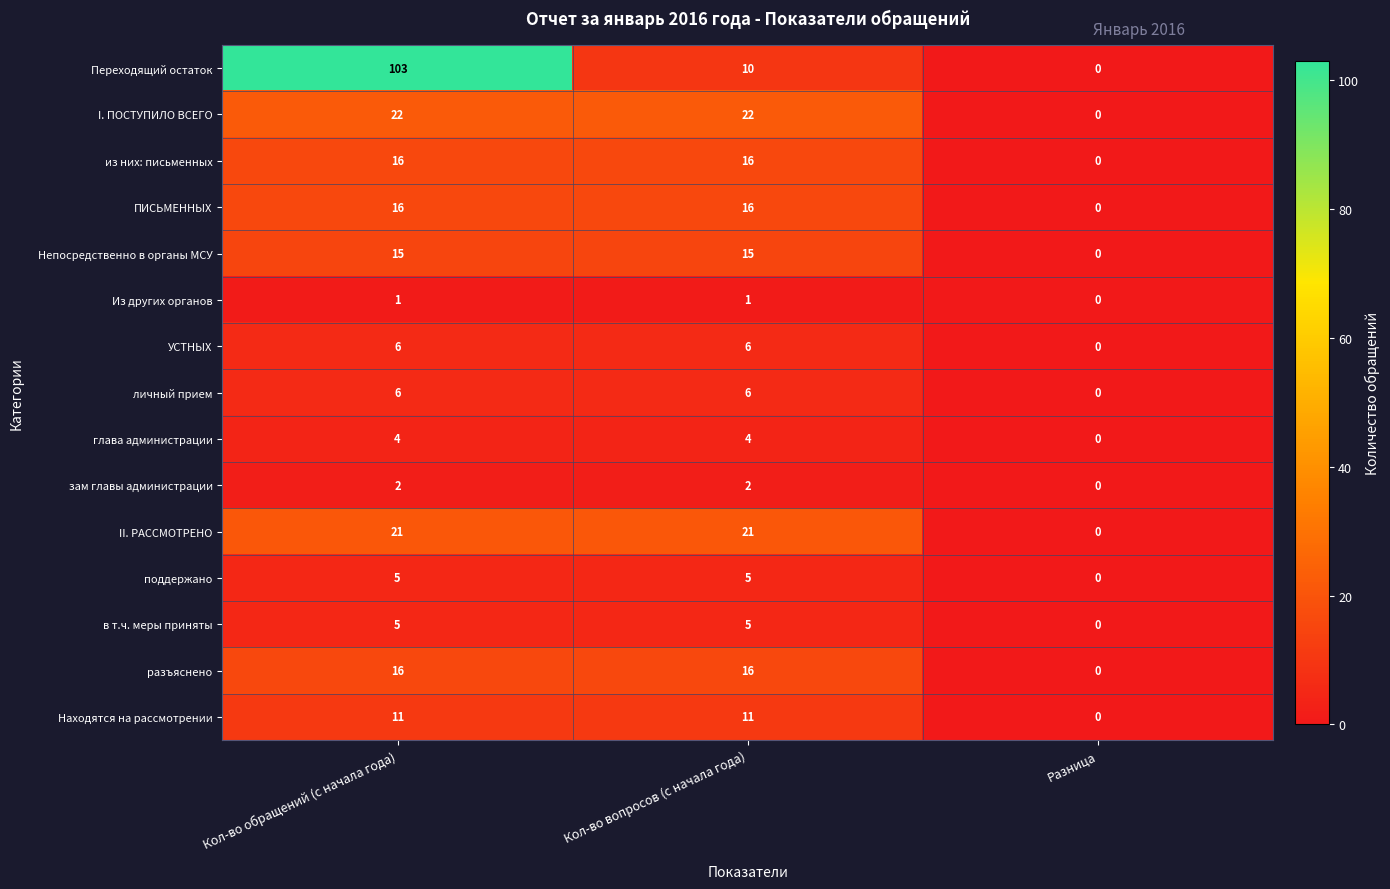

Read the Переходящий остаток value at Кол-во обращений (с начала года), to the nearest 5.

105